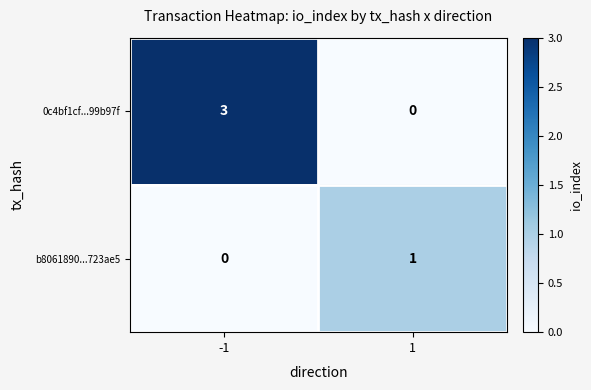

Reading left to right, what are all the values shown in this chart?

0c4bf1cf...99b97f: 3	0
b8061890...723ae5: 0	1